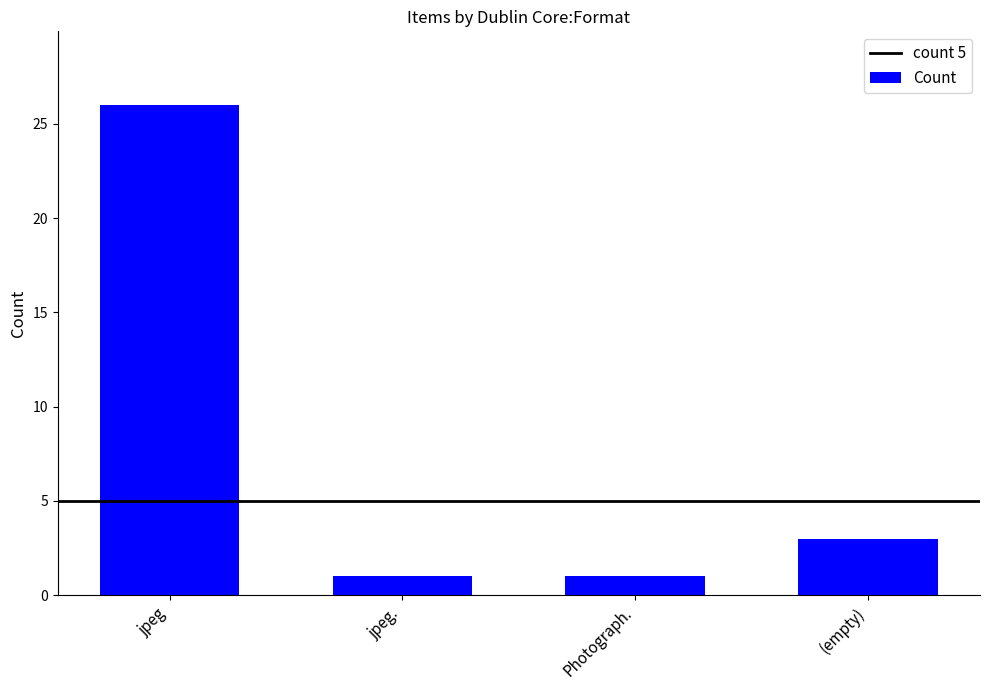

What is the label of the 3rd bar from the left?

Photograph.